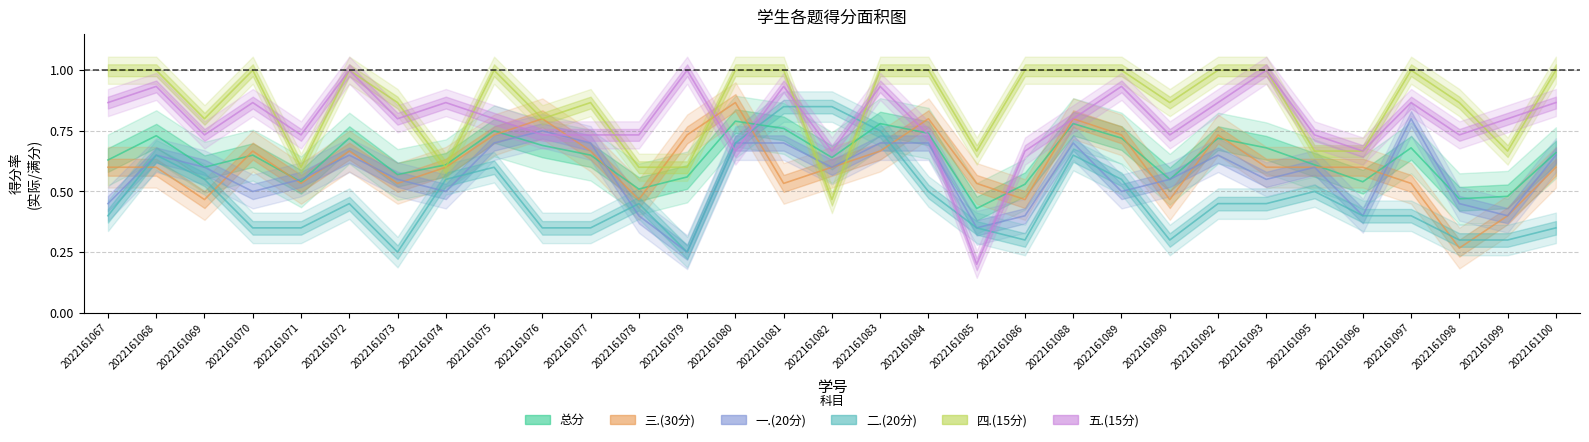

After their last crossing, which series has the higher values: 三.(30分) or 一.(20分)?

一.(20分)